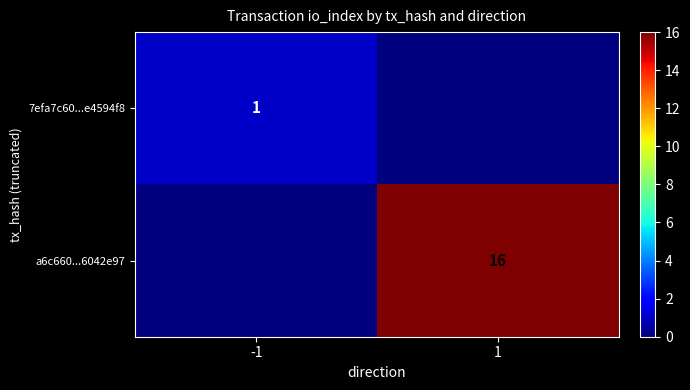

The value of 7efa7c60...e4594f8 at -1 is 1. True or false?

True